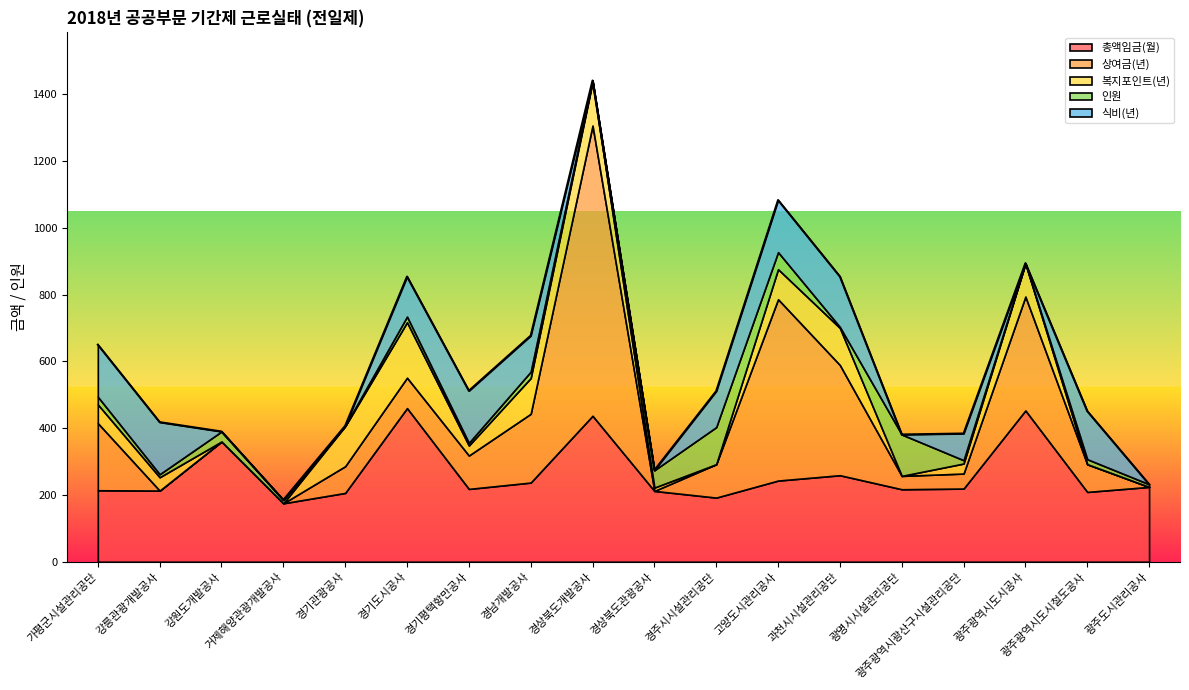

Reading left to right, extract all data points from this chart.

총액임금(월): 214	213	360	175	206	460	218	237	437	212	192	243	259	217	219	453	209	224
상여금(년): 201	0	0	0	80	91	100	206	869	0	100	543	330	40	45	341	83	0
복지포인트(년): 56	40	0	0	120	166	30	107	131	10	0	90	111	0	30	99	0	0
인원: 23	9	30	10	1	17	8	19	4	52	111	51	3	124	10	1	15	8
식비(년): 156	156	0	0	0	120	156	108	0	0	108	156	151	0	80	0	144	0